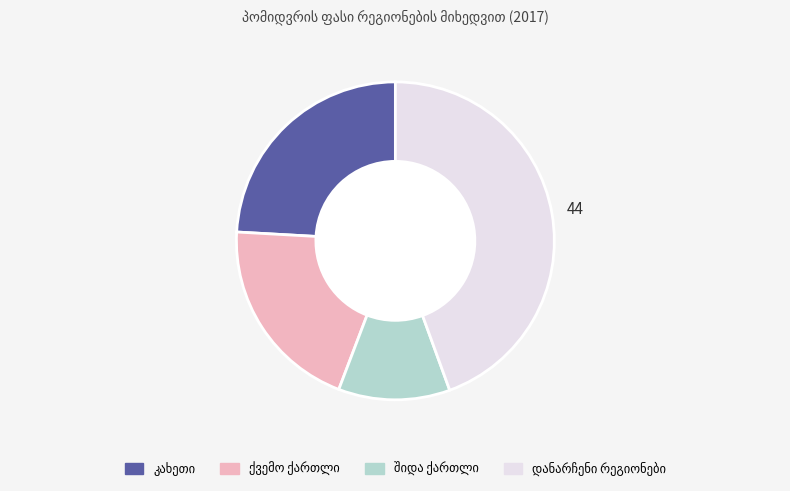

Does any single category account for the majority?

No